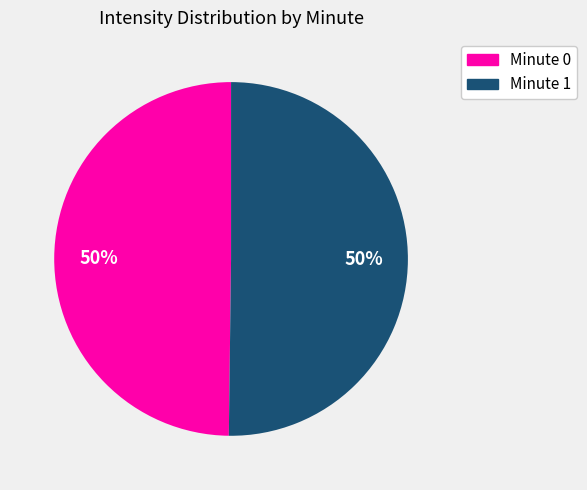

What is the ratio of the value at Minute 0 to the value at Minute 1?

1.0